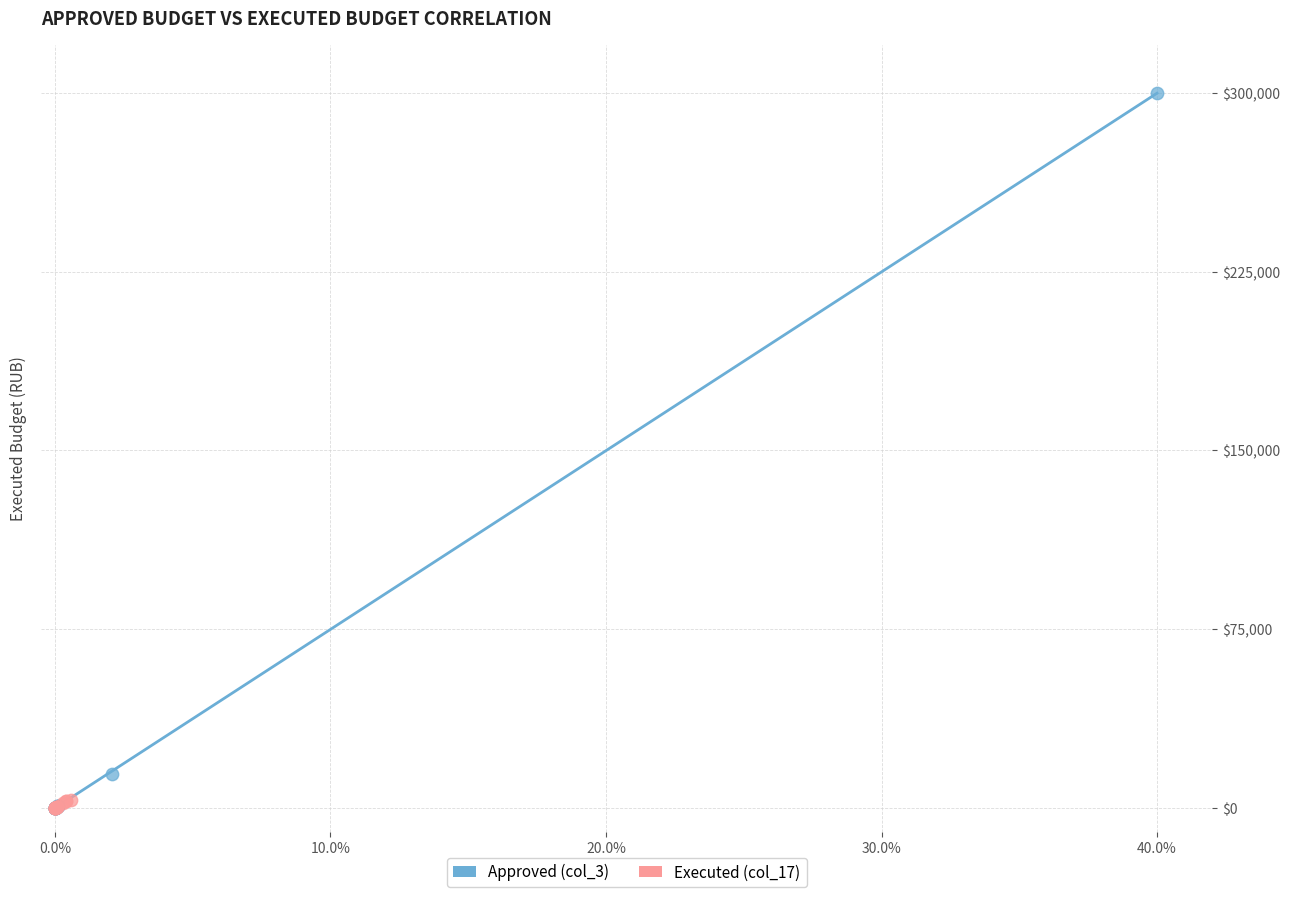

Which series contains the highest Y value?

Approved (col_3)